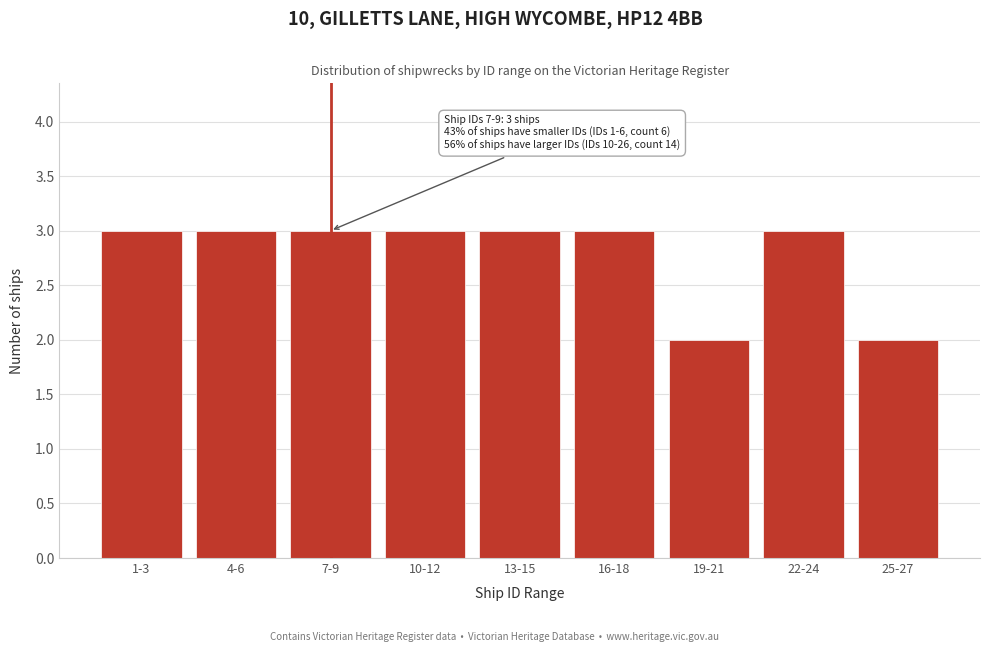

Reading left to right, what are all the values shown in this chart?

3	3	3	3	3	3	2	3	2